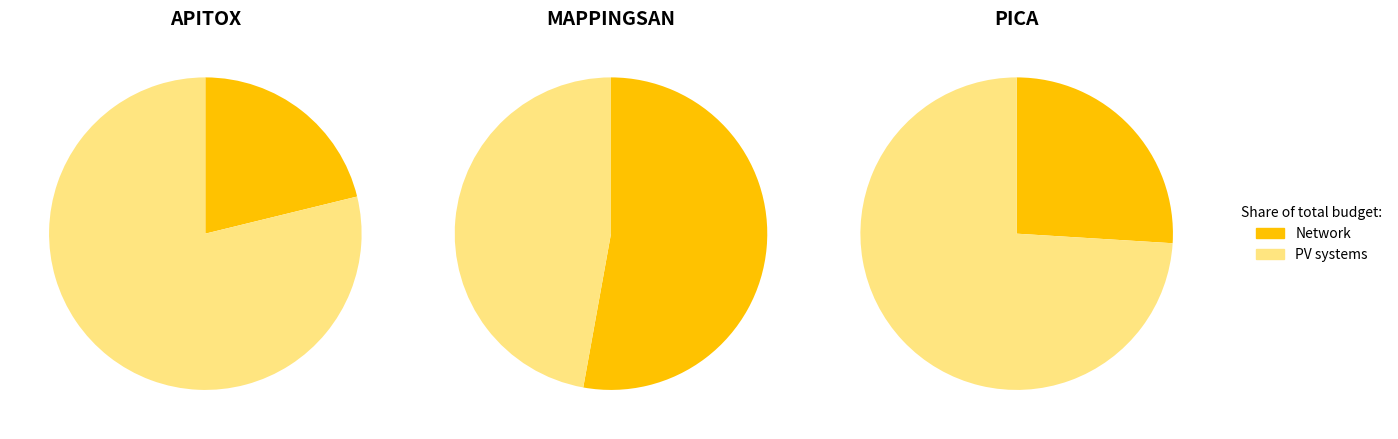

Which category accounts for the majority?

MAPPINGSAN